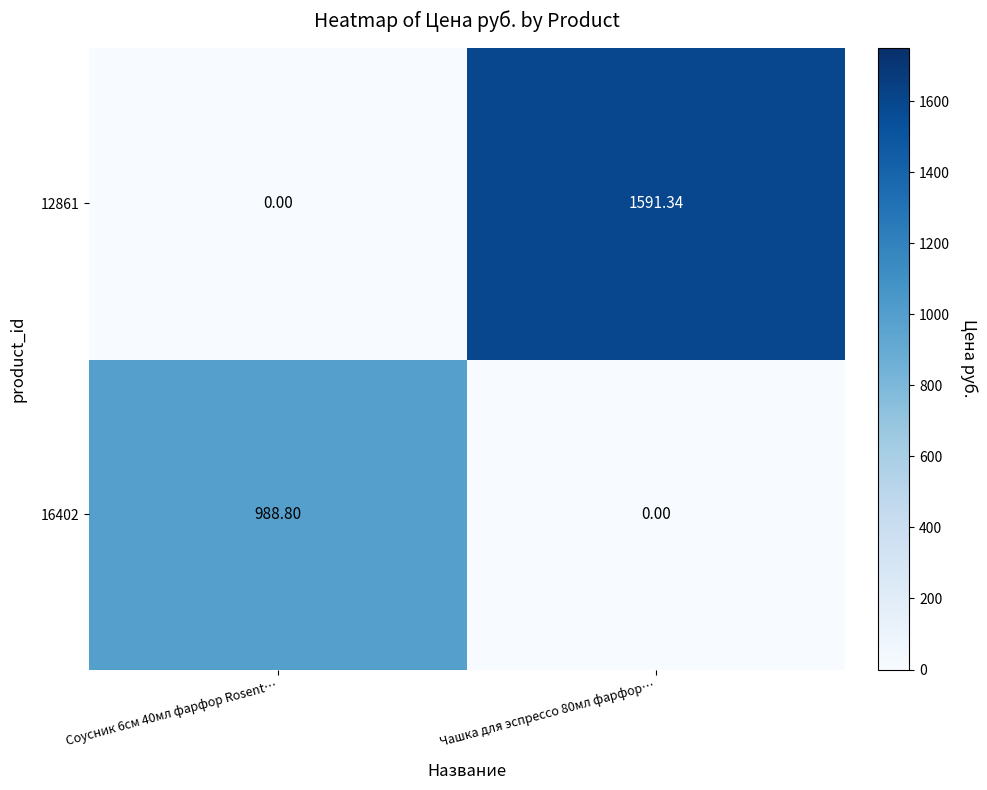

Reading right to left, what are all the values shown in this chart?

16402: Чашка для эспрессо 80мл фарфор…=0.0	Соусник 6см 40мл фарфор Rosent…=988.8
12861: Чашка для эспрессо 80мл фарфор…=1591.3	Соусник 6см 40мл фарфор Rosent…=0.0